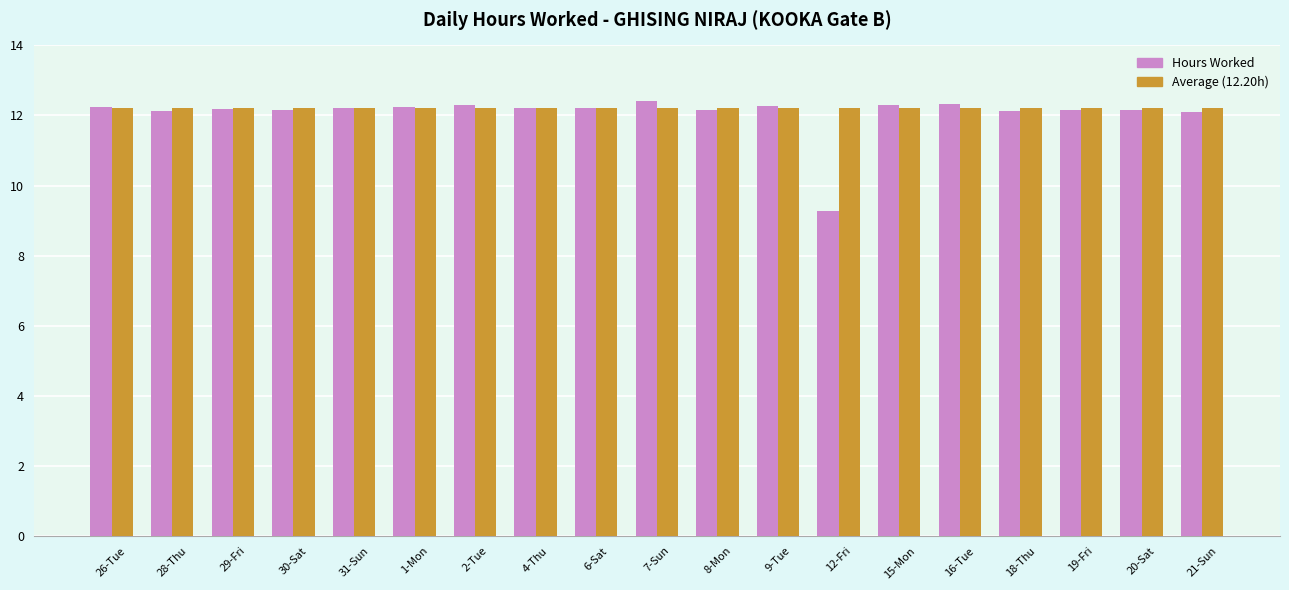

True or false: Average (12.20h) has a value of 17.2 at 26-Tue.

False